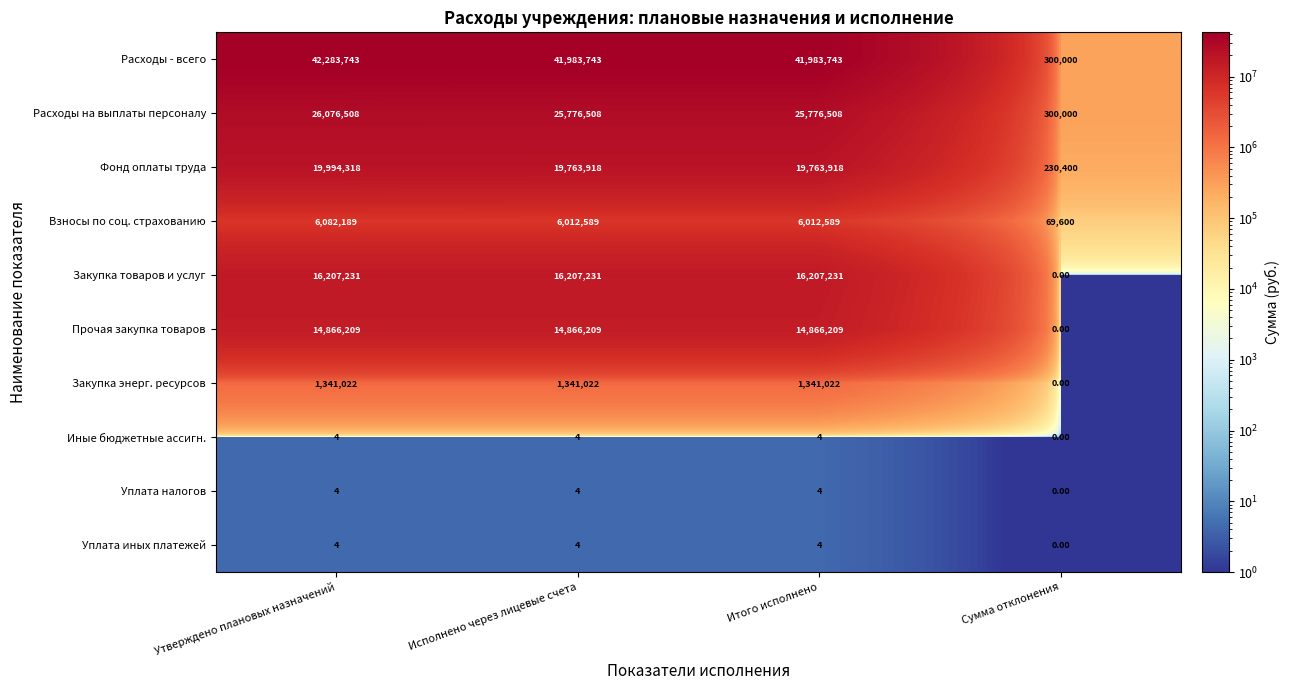

Which label corresponds to the largest value in the chart?

Утверждено плановых назначений